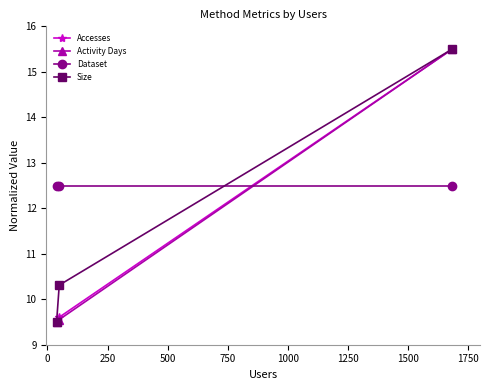

What is the maximum value for Dataset?

12.5